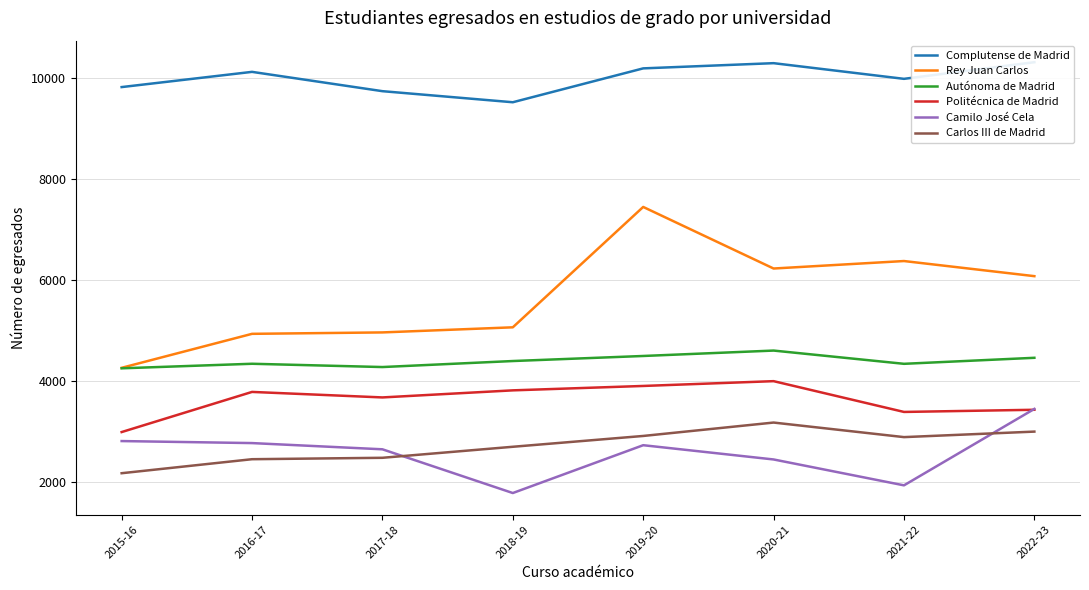

How many interior local valleys does the Politécnica de Madrid series have?

2